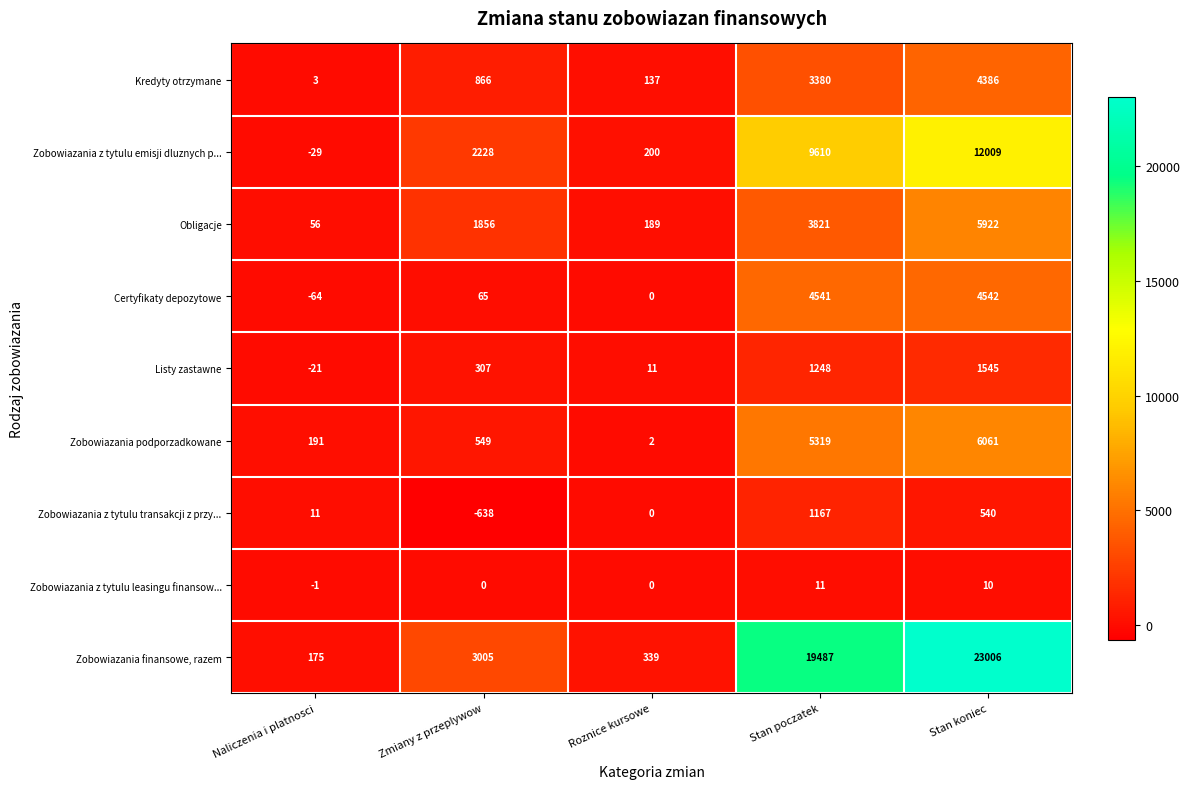

The value of Zobowiazania z tytulu leasingu finansow... at Stan koniec is 10. True or false?

True